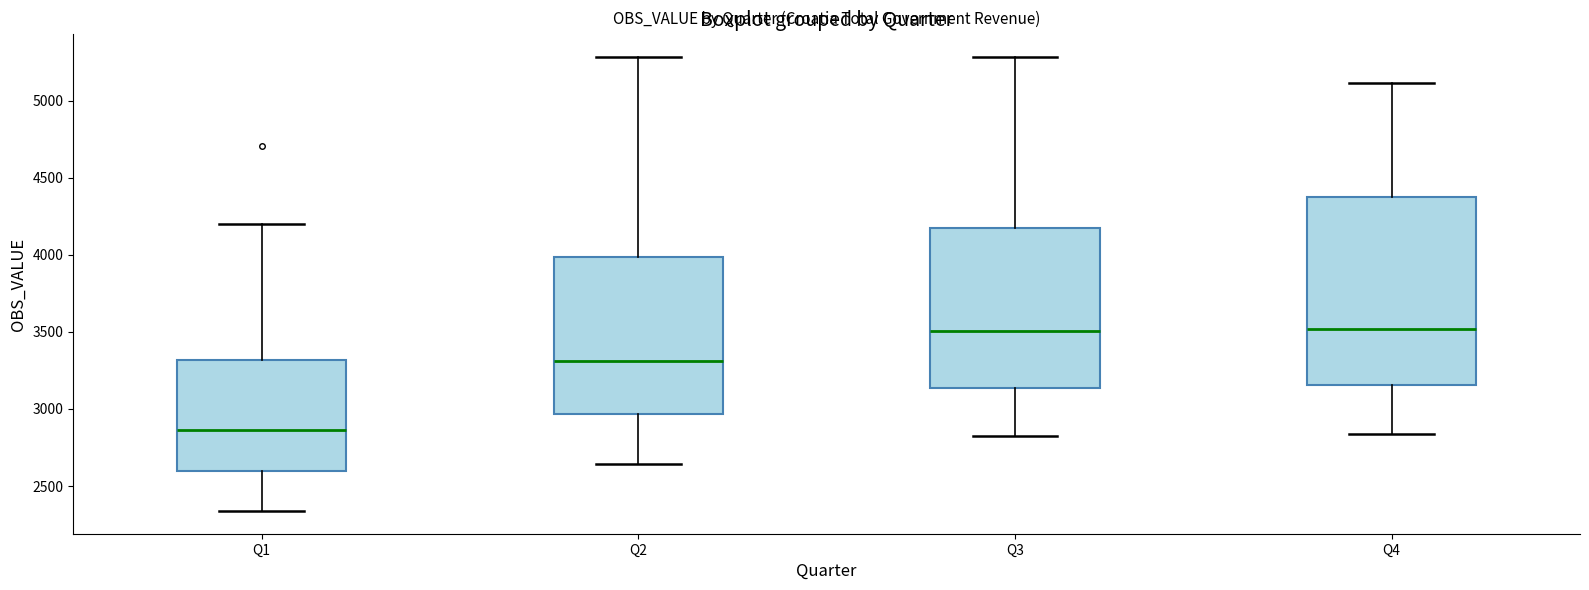

Reading left to right, read every box against the y-axis: the position of its median line, the range the box covers, and the ends of its whiskers. The values are not printed on the chart, so give them approximately, as read against the axis.

Q1: median 2850, box 2600 to 3300, whiskers 2350 to 4200
Q2: median 3300, box 2950 to 4000, whiskers 2650 to 5300
Q3: median 3500, box 3150 to 4150, whiskers 2800 to 5300
Q4: median 3500, box 3150 to 4350, whiskers 2850 to 5100